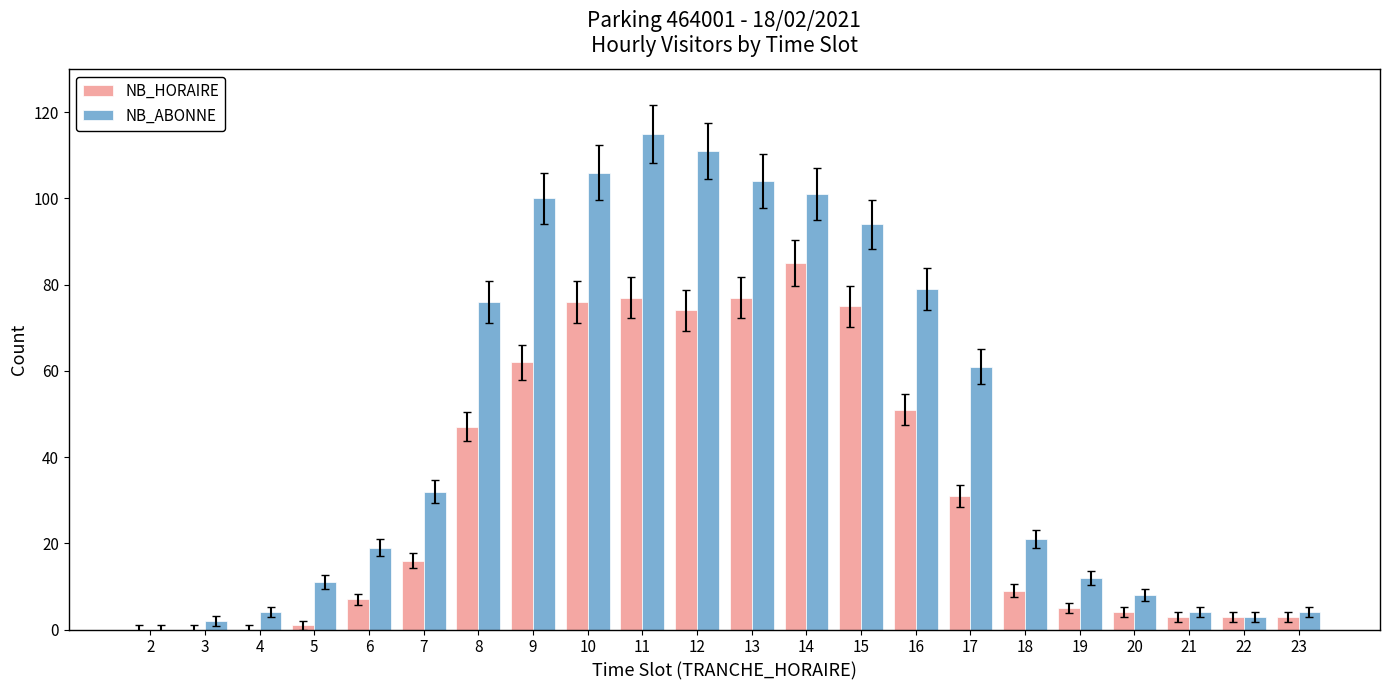

The NB_HORAIRE series shows 3 at 23. True or false?

True